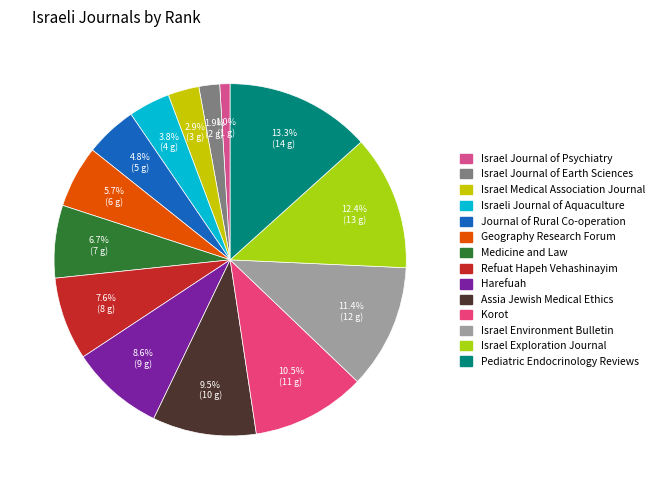

Approximately how many times larger is the value at Israeli Journal of Aquaculture compared to Assia Jewish Medical Ethics?

0.4